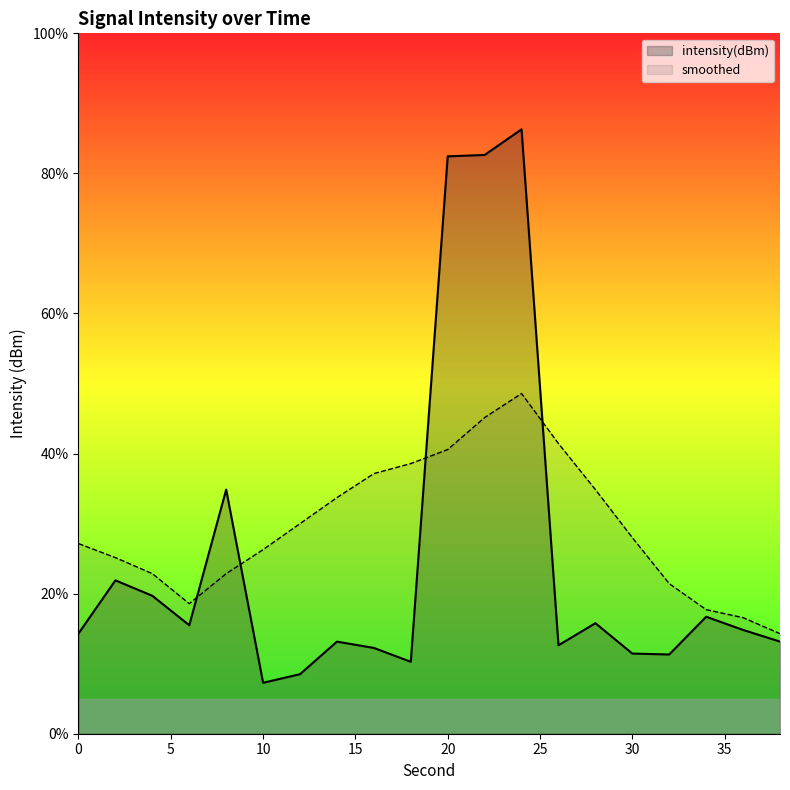

List the series in order of their overall mean, highest first.

smoothed, intensity(dBm)